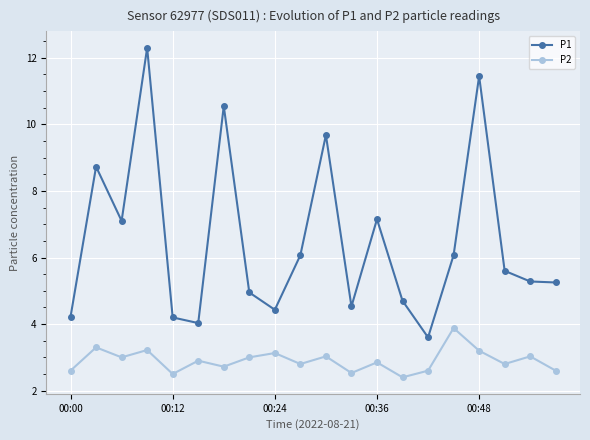

Rank the series by their average value, from highest to lowest.

P1, P2